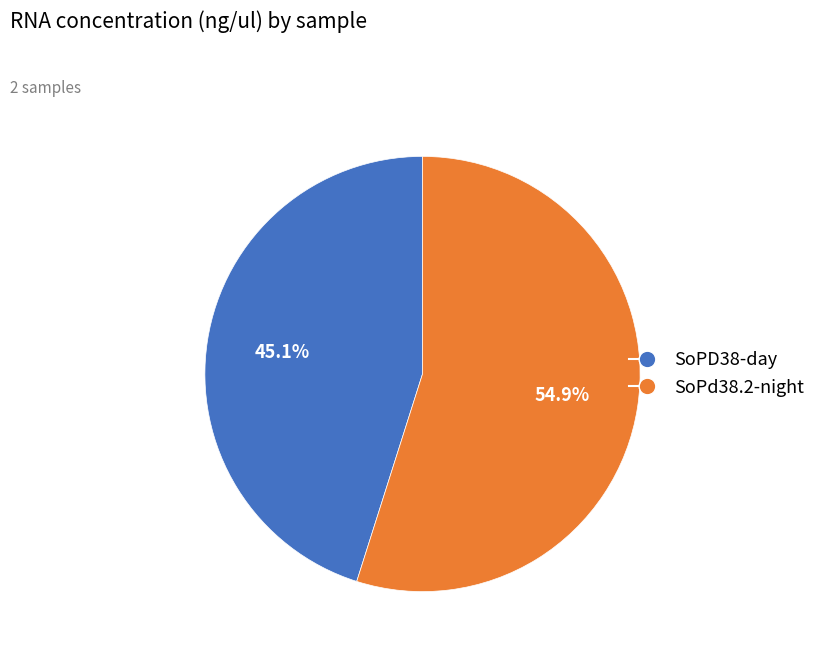

What is the smallest slice in the pie chart?

SoPD38-day